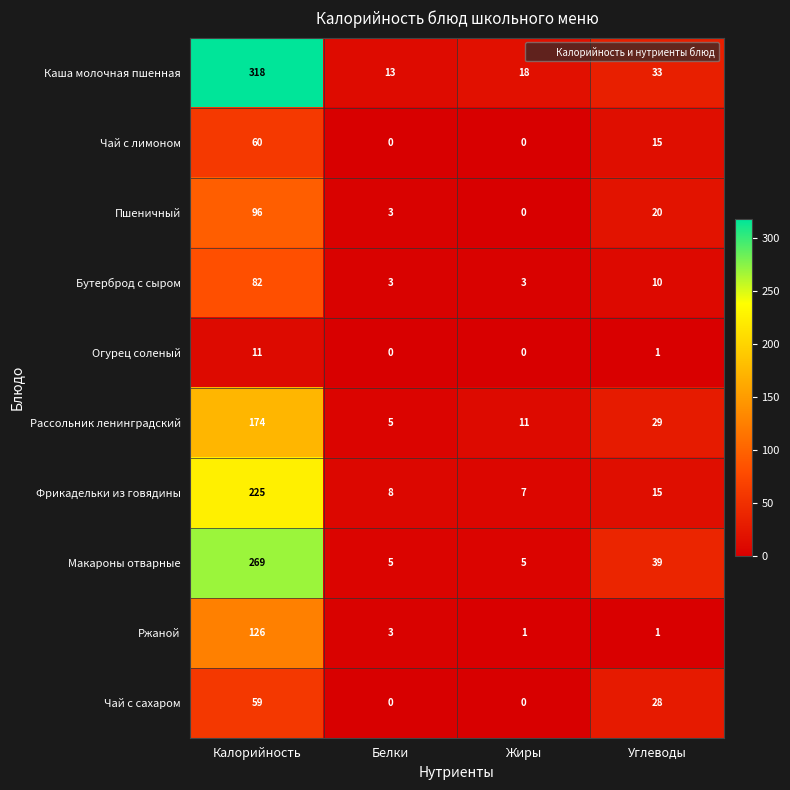

Which category has the highest value across all series?

Калорийность